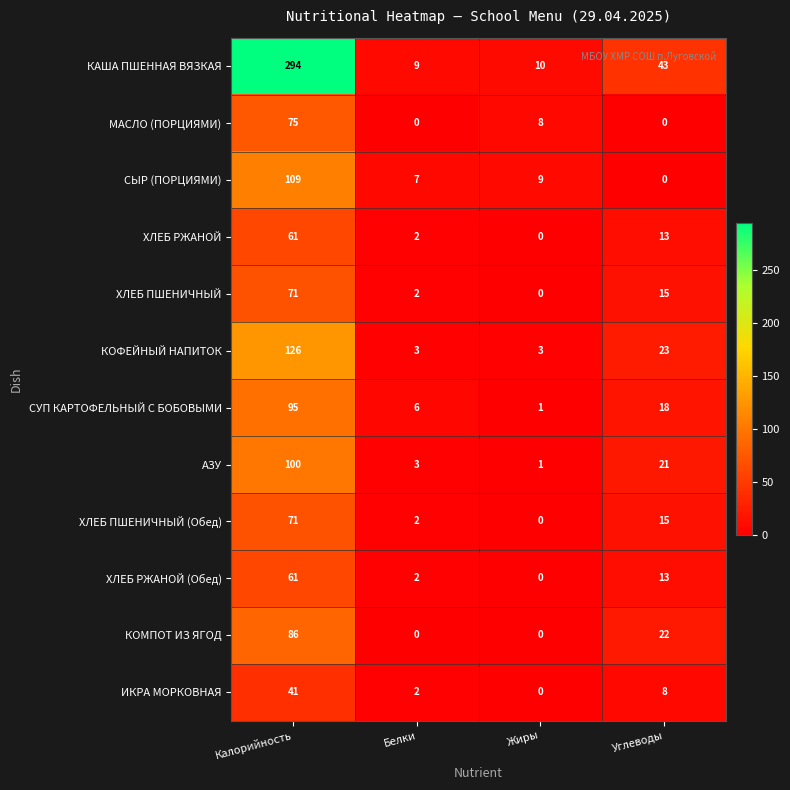

Where does the ХЛЕБ ПШЕНИЧНЫЙ (Обед) series first go above 15?

Калорийность